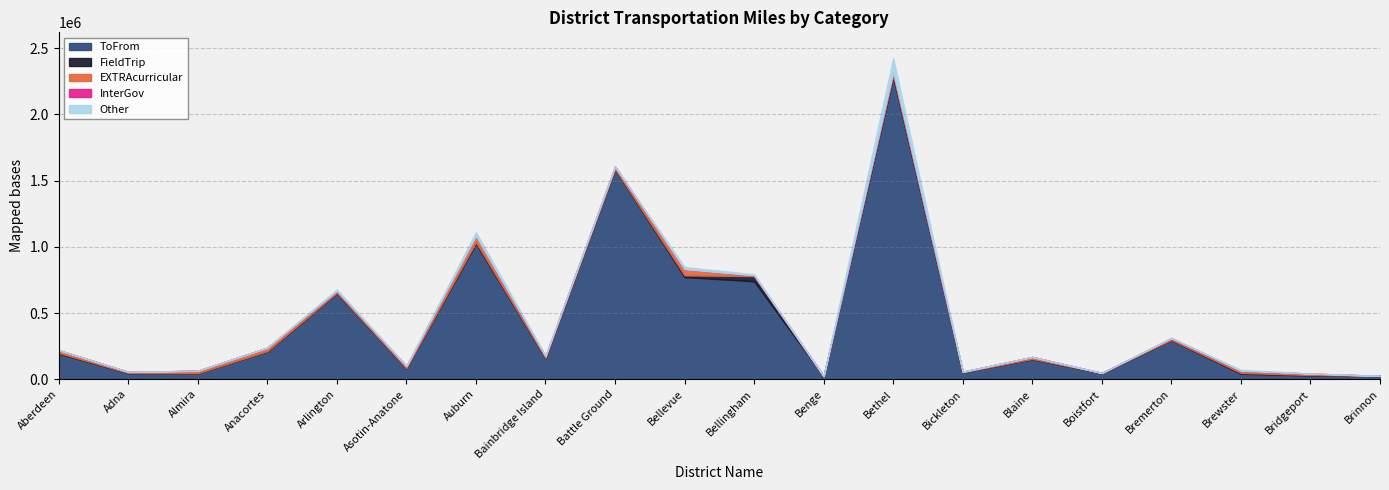

What is the highest value of the InterGov series?

2287